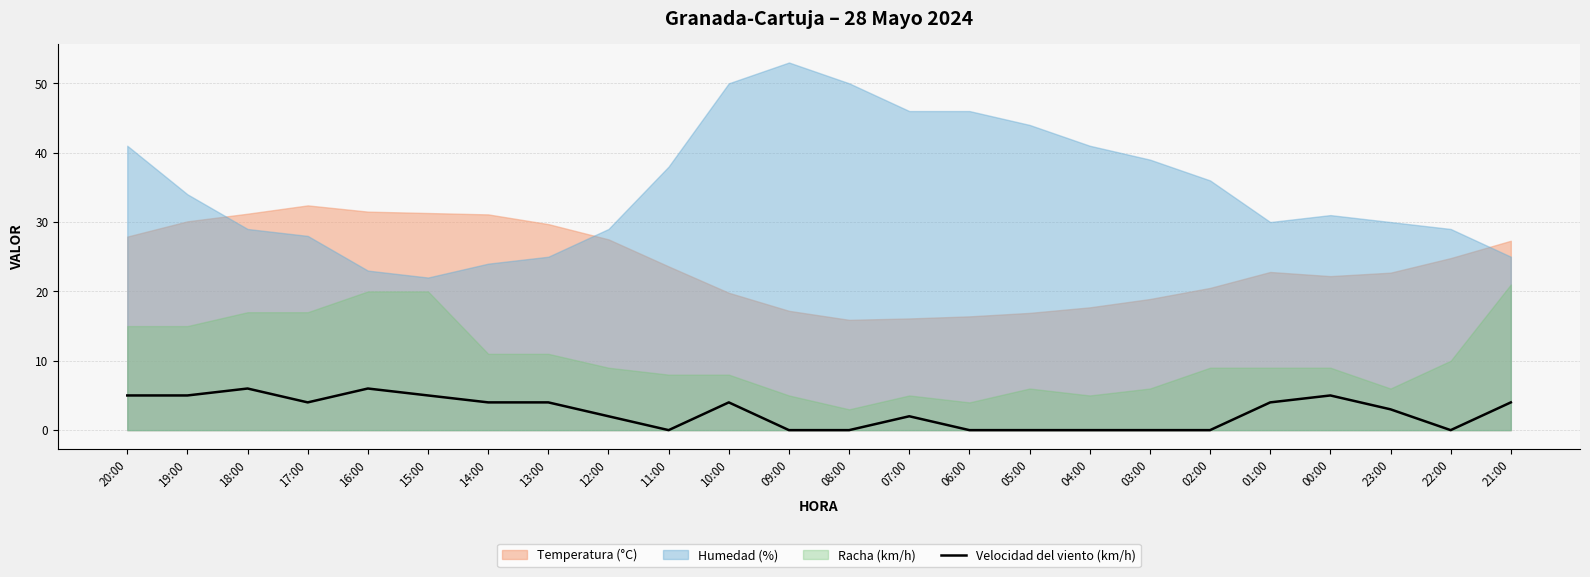

The value of Velocidad del viento (km/h) at 09:00 is 0. True or false?

True